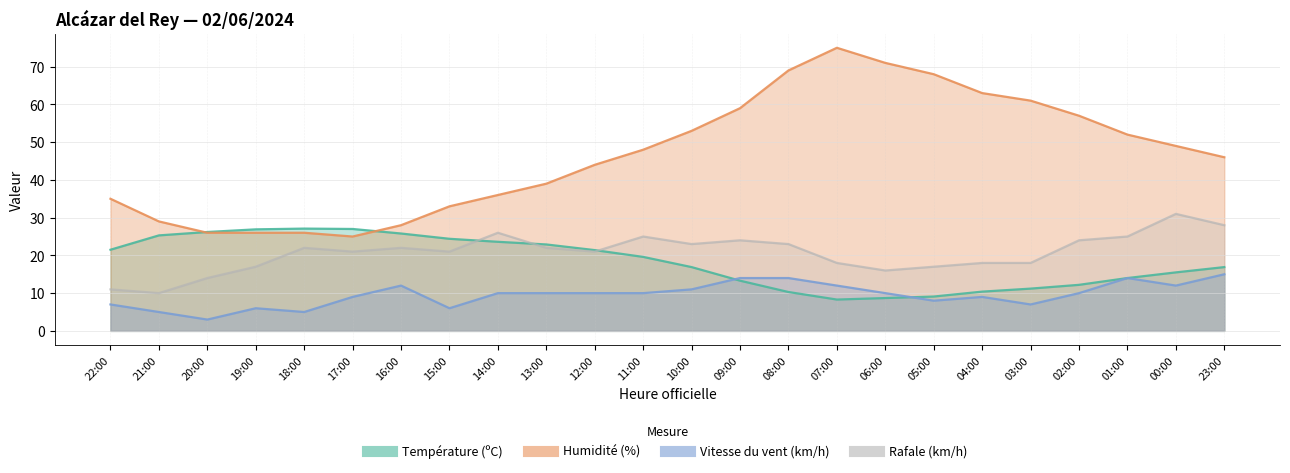

What is the total value across all series at 00:00?

107.5